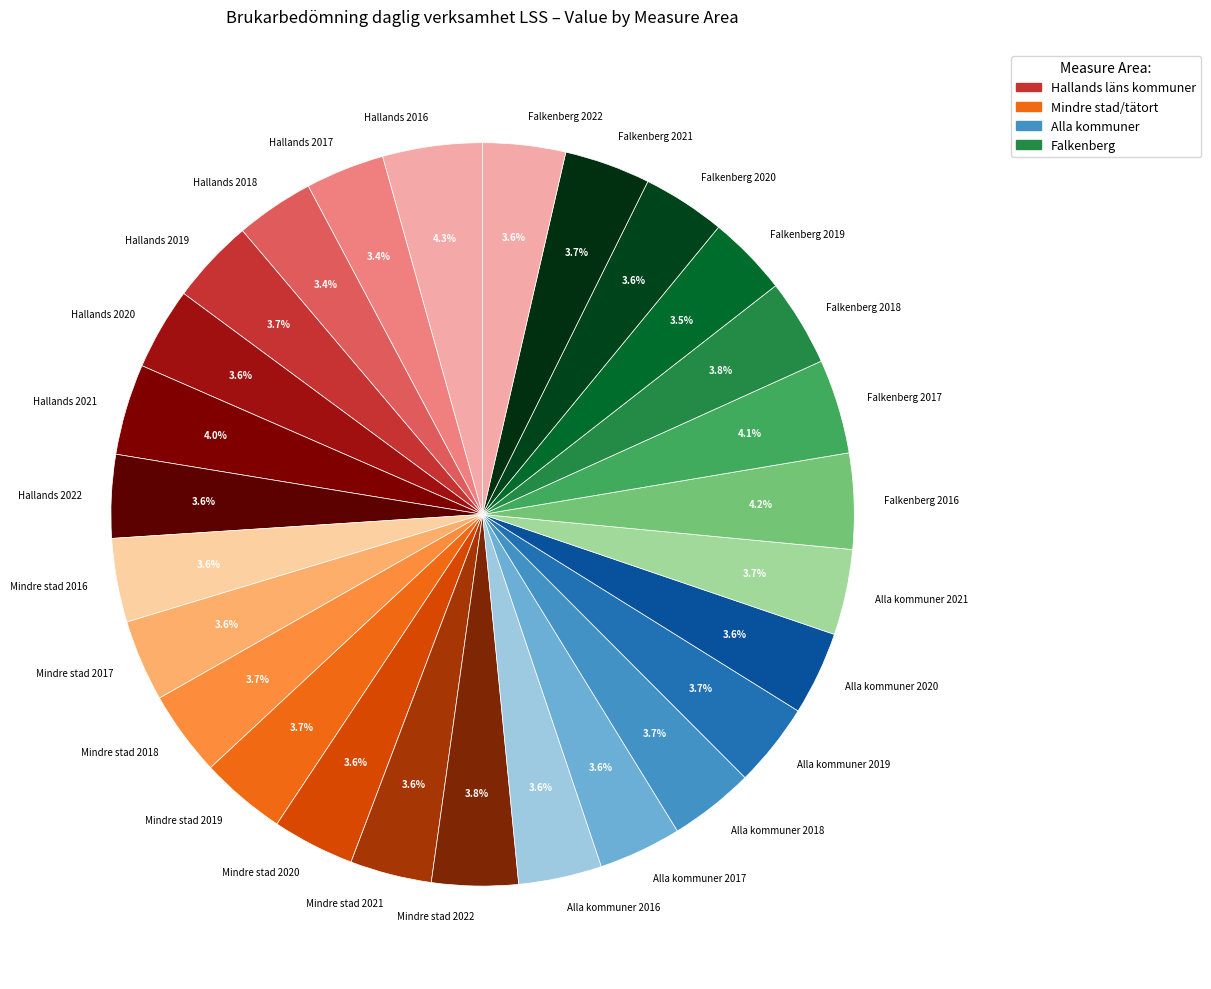

Does any single category account for the majority?

No